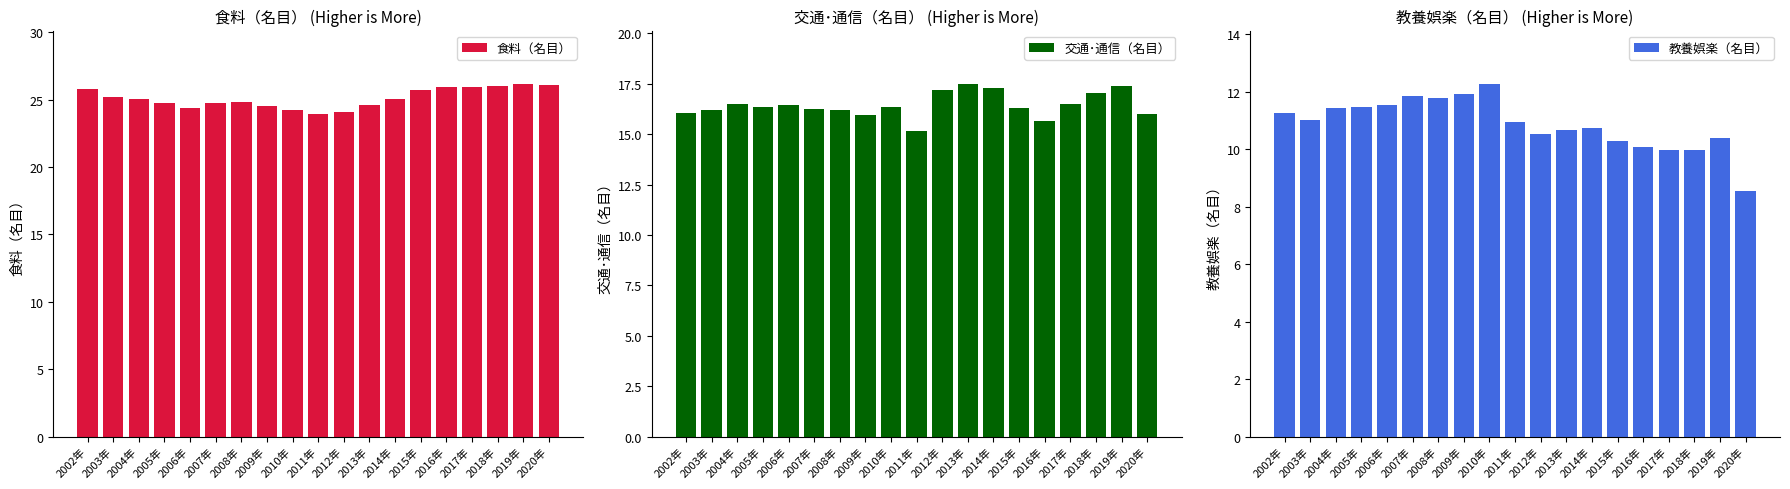

What is the label of the 15th bar from the left?

2016年